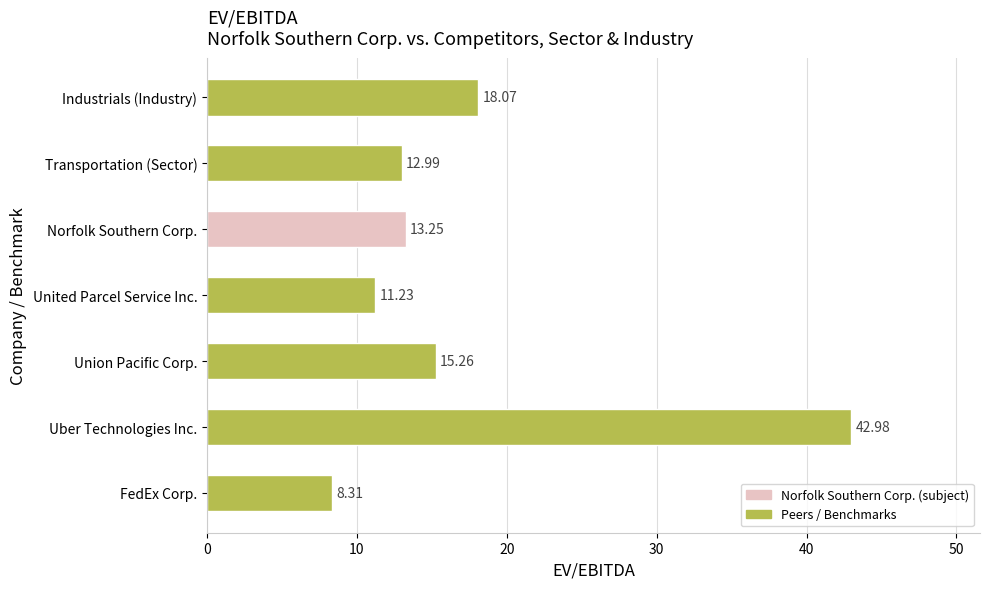

Between United Parcel Service Inc. and FedEx Corp., which is larger?

United Parcel Service Inc.